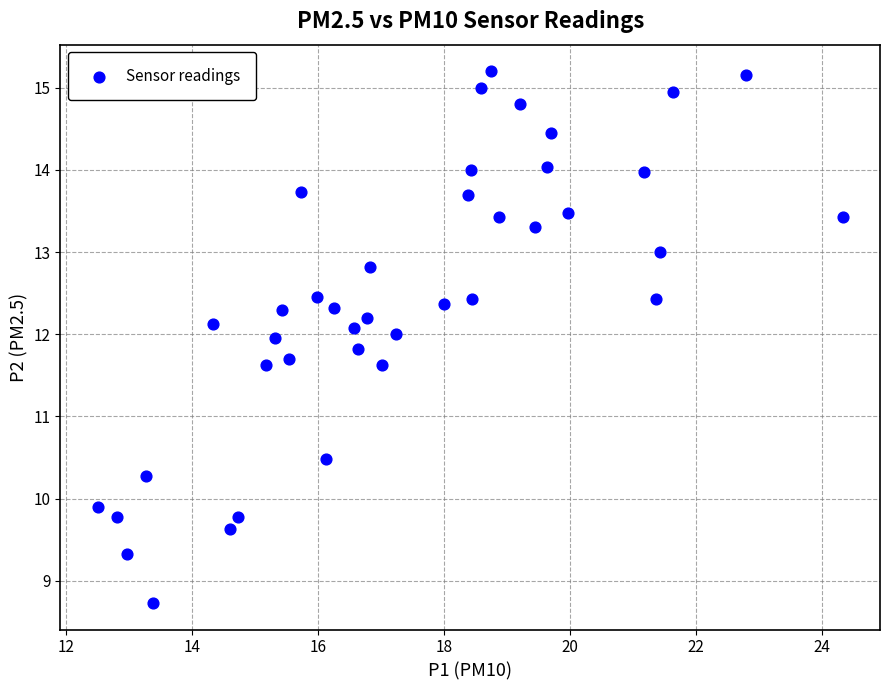

What Y value in the scatter plot is closest to 11?

10.5